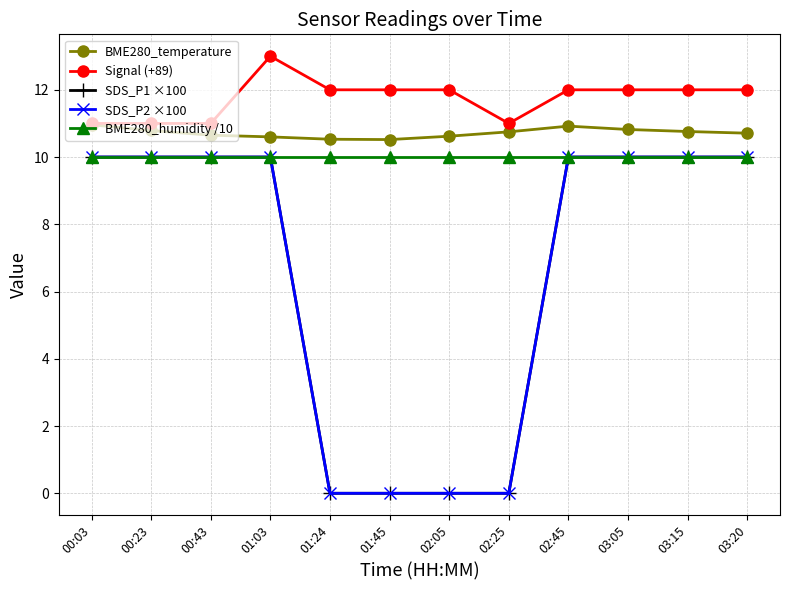

Does the chart have visible grid lines?

Yes